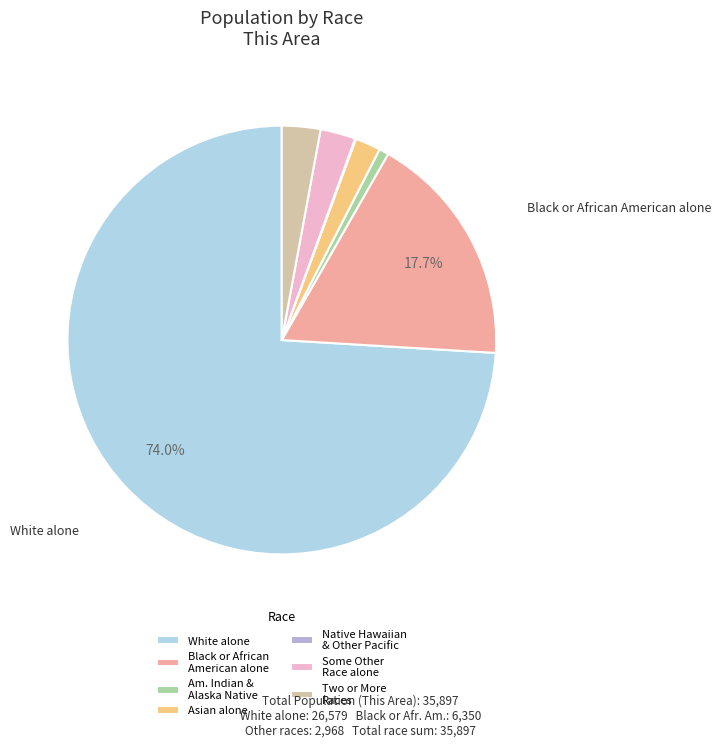

Approximately how many times larger is the value at Two or More Races compared to Am. Indian & Alaska Native?

4.0